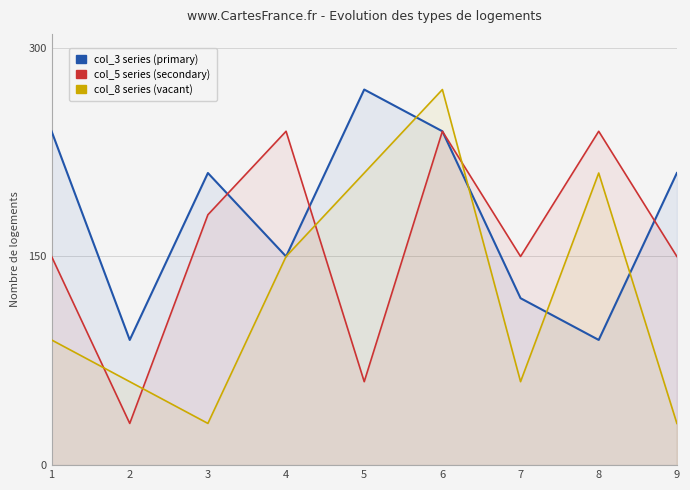

True or false: col_3 series and col_5 series cross at least once.

True